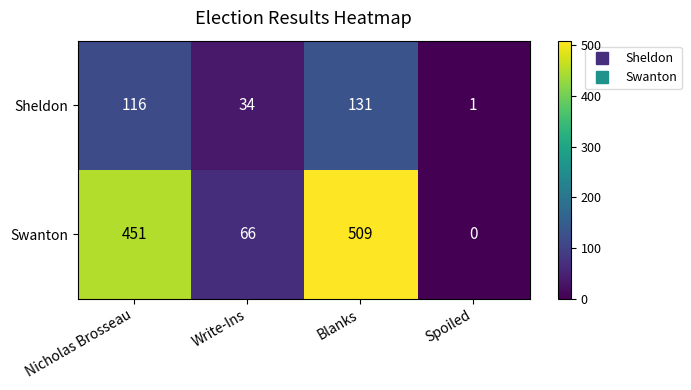

List the series in order of their peak value, lowest first.

Sheldon, Swanton